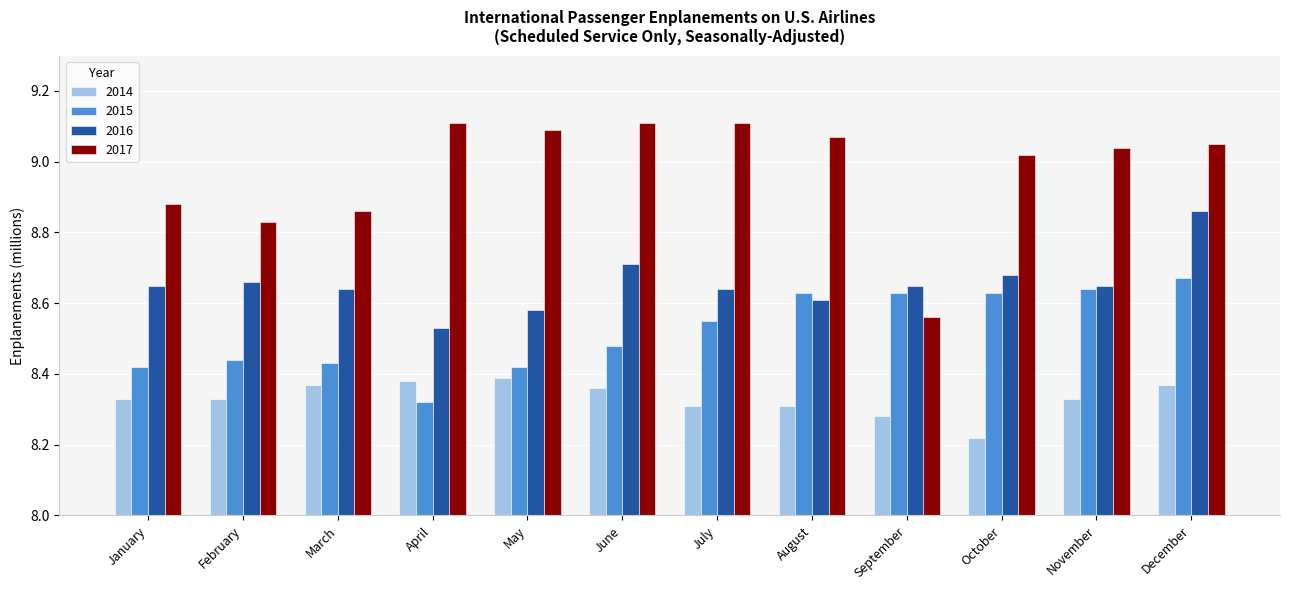

Which series has the largest total across all categories?

2017